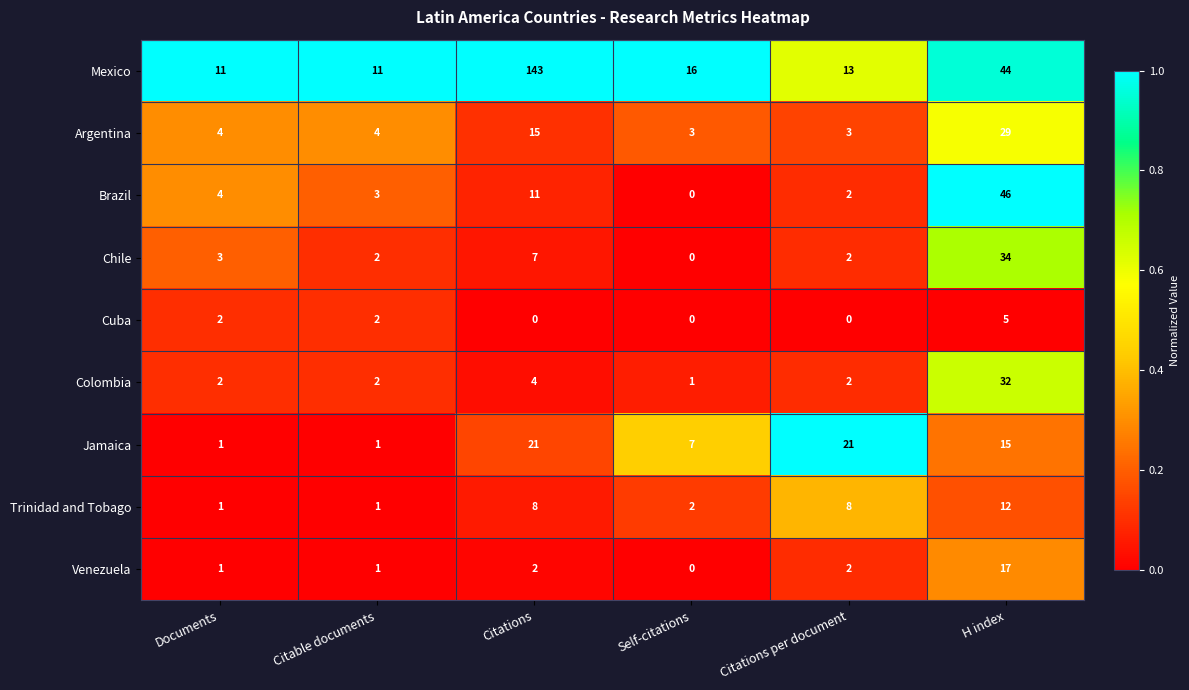

Rank the series by their maximum value, from lowest to highest.

Cuba, Trinidad and Tobago, Venezuela, Jamaica, Argentina, Colombia, Chile, Brazil, Mexico